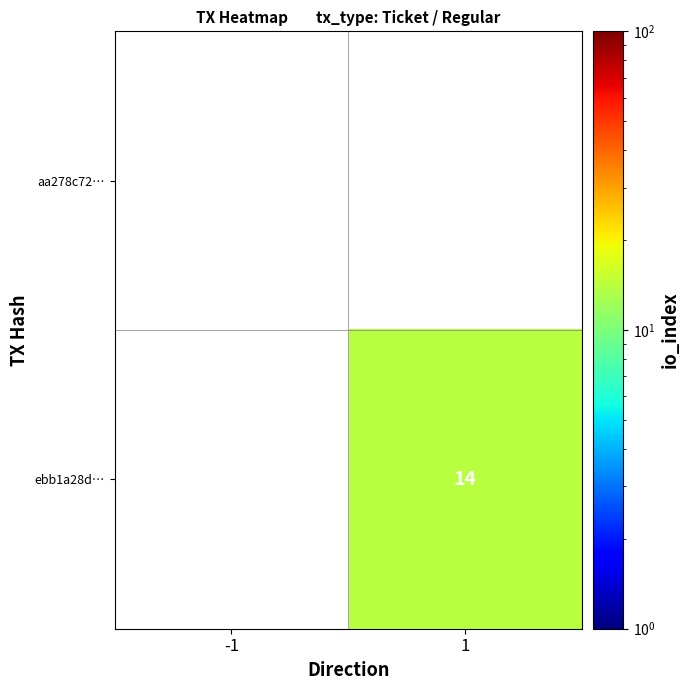

What is the maximum value shown in the chart?

14.0